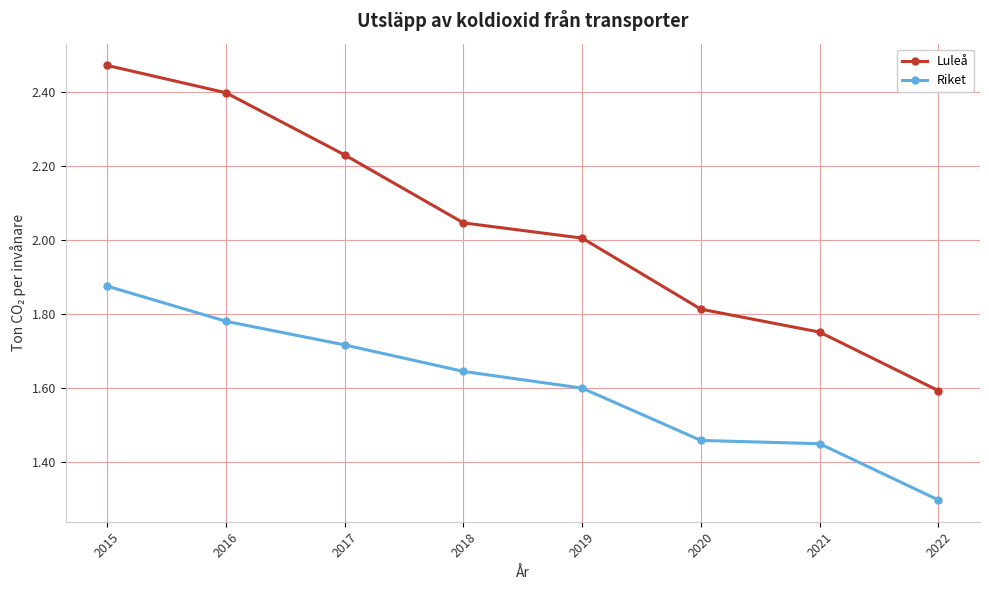

Is the value of Luleå at 2015 greater than the value of Riket at 2015?

Yes